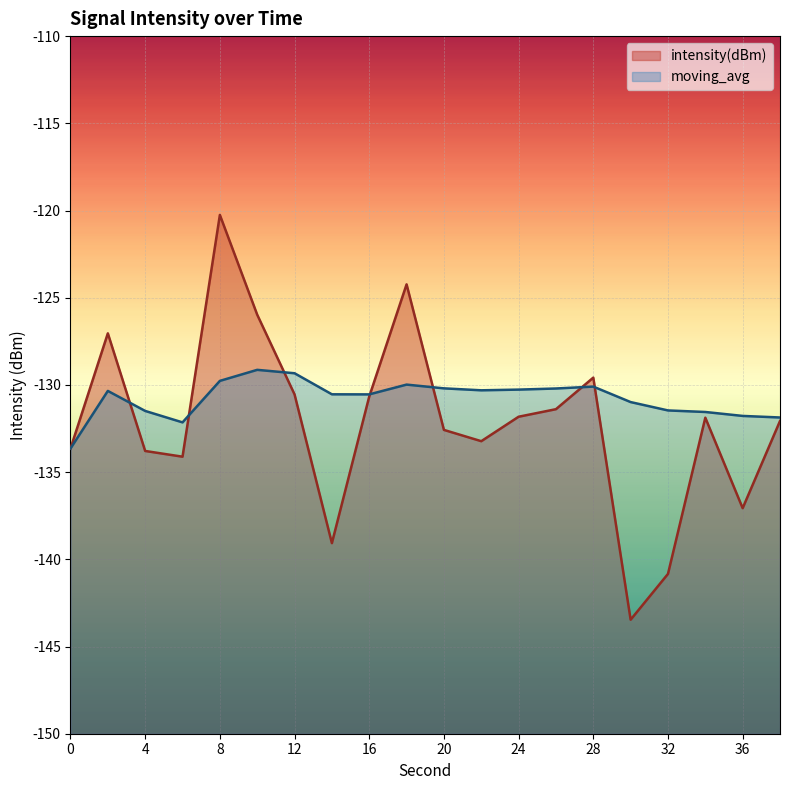

The moving_avg series shows -182.8 at 28. True or false?

False